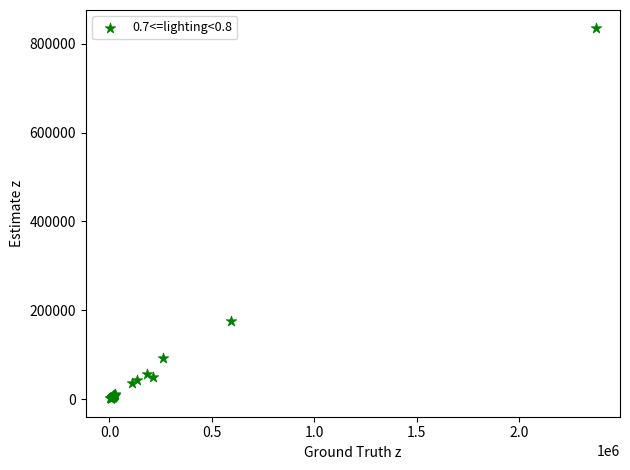

What Y value in the scatter plot is closest to 418245?

175647